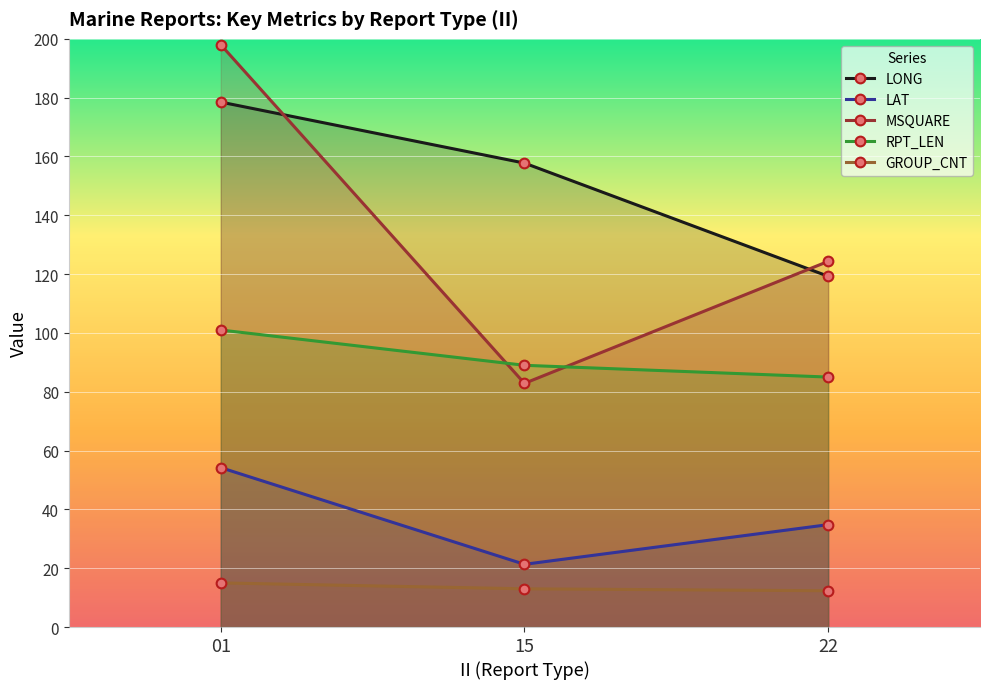

Read the LONG value at 01.

178.5